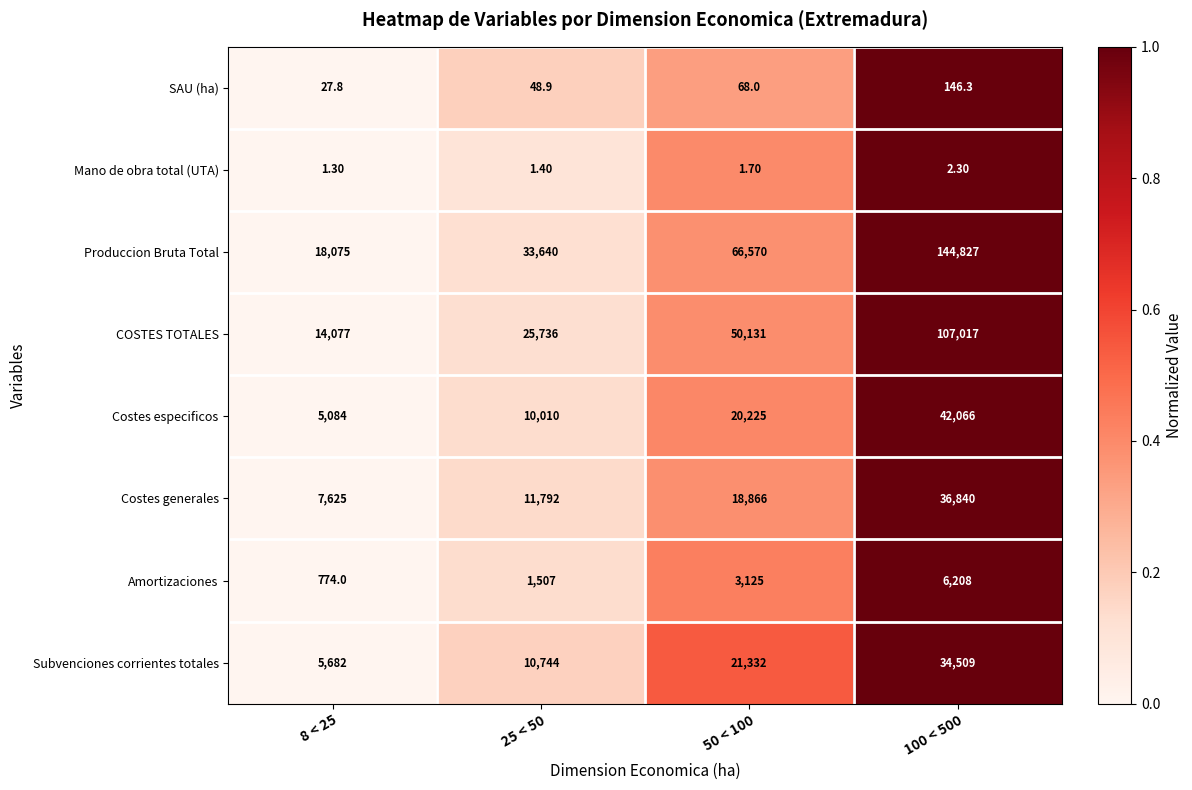

Between 8 < 25 and 25 < 50, which series saw the biggest shift?

Produccion Bruta Total